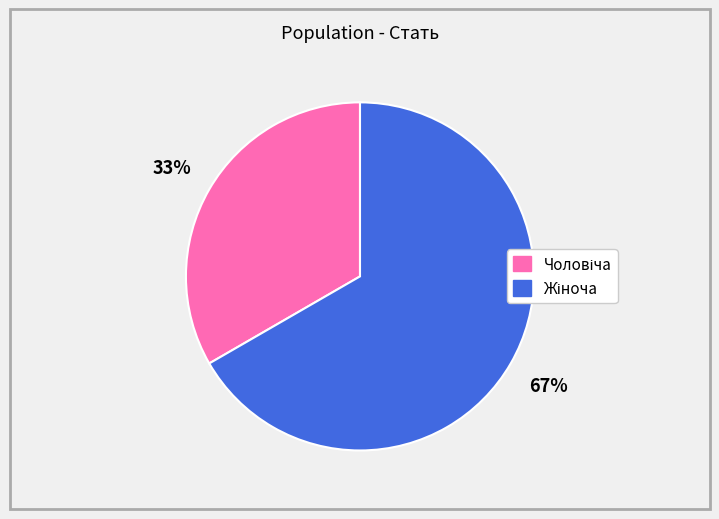

Does any single category account for the majority?

Yes